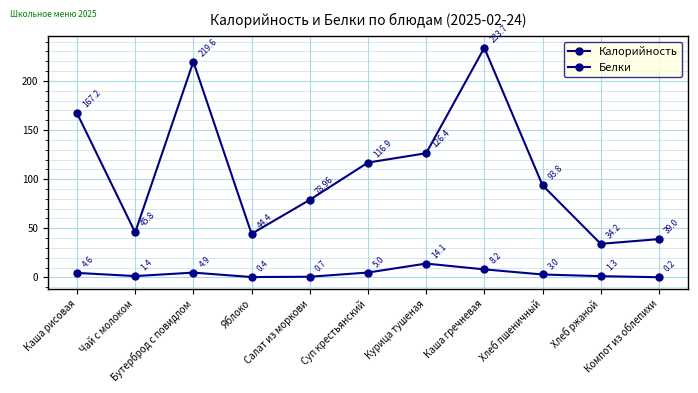

True or false: Калорийность and Белки intersect in this chart.

False